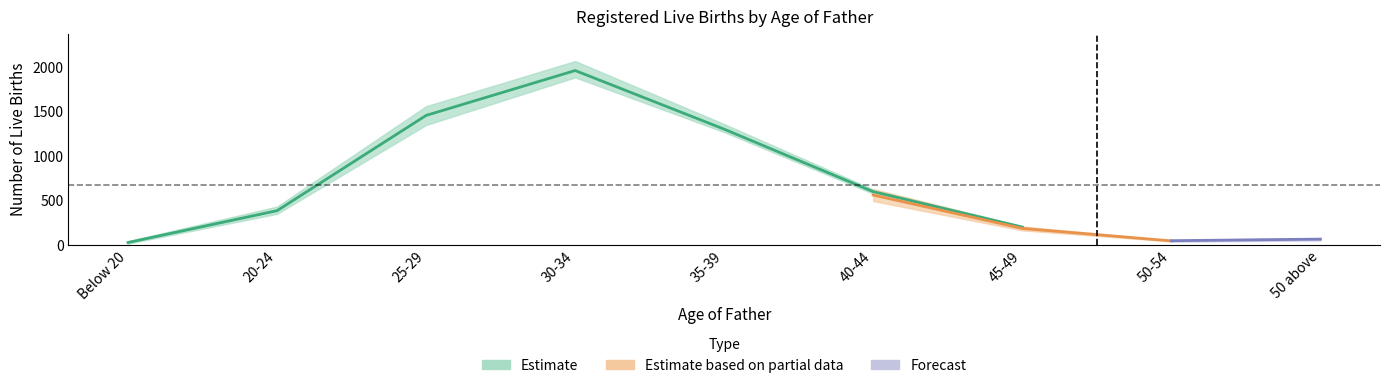

Does the chart have visible grid lines?

No